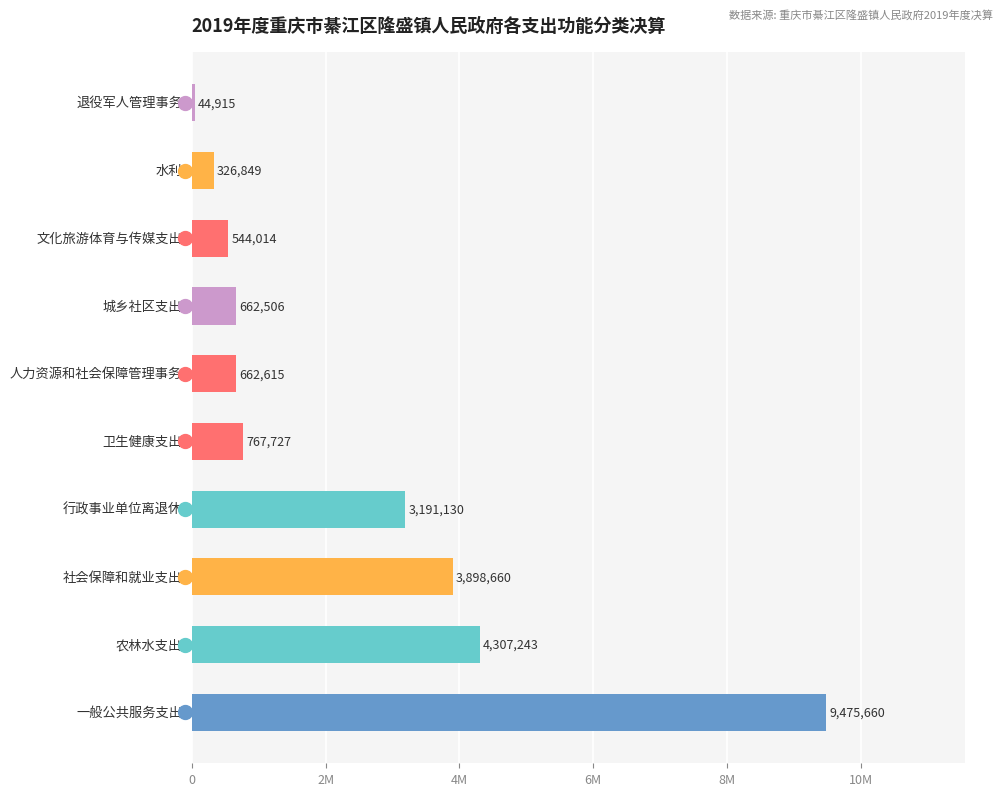

Does the chart contain any negative values?

No